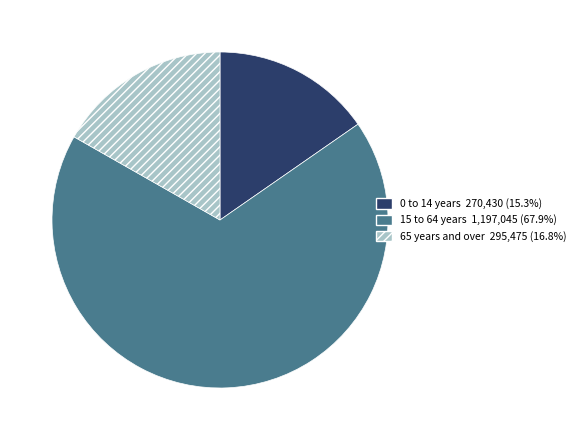

Does any single category account for the majority?

Yes